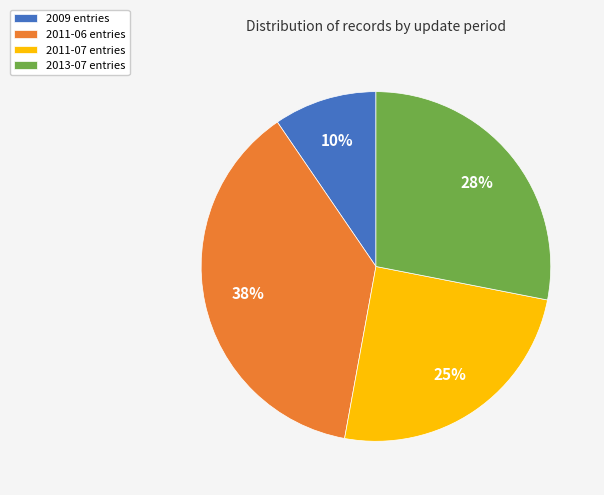

How many segments does this pie chart have?

4